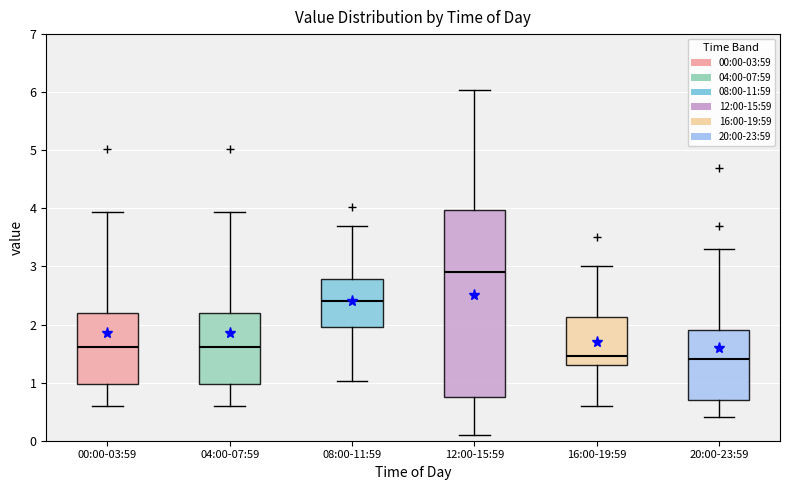

Reading left to right, read every box against the y-axis: the position of its median line, the range the box covers, and the ends of its whiskers. The values are not printed on the chart, so give them approximately, as read against the axis.

00:00-03:59: median 1.6, box 1.0 to 2.2, whiskers 0.6 to 3.9
04:00-07:59: median 1.6, box 1.0 to 2.2, whiskers 0.6 to 3.9
08:00-11:59: median 2.4, box 2.0 to 2.8, whiskers 1.0 to 3.7
12:00-15:59: median 2.9, box 0.7 to 4.0, whiskers 0.1 to 6.0
16:00-19:59: median 1.5, box 1.3 to 2.1, whiskers 0.6 to 3.0
20:00-23:59: median 1.4, box 0.7 to 1.9, whiskers 0.4 to 3.3